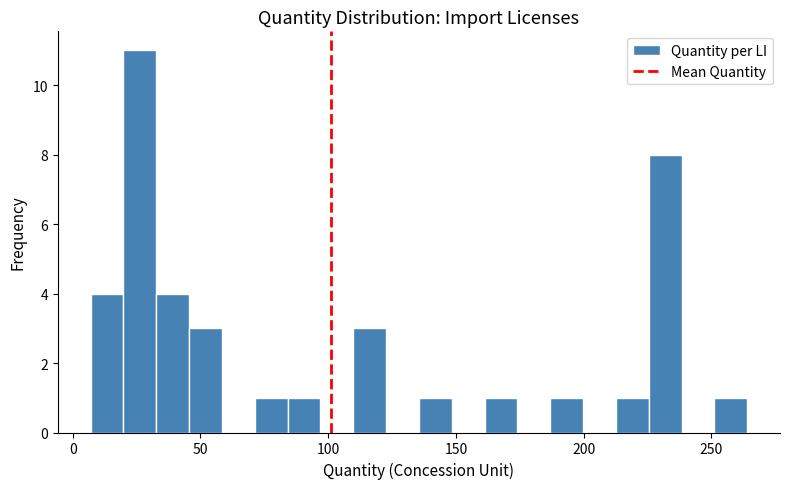

Read against the x-axis, roughly where is the centre of the tallest bar?

25